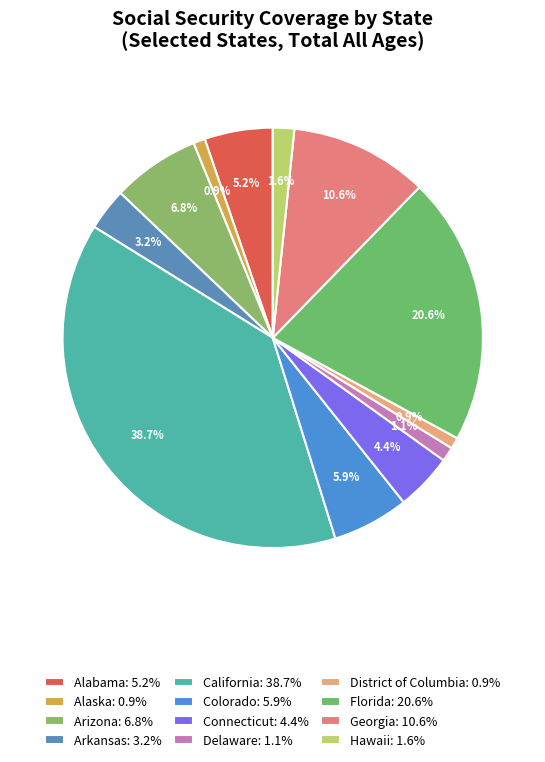

How much of the chart is everything except Colorado?

94.1%